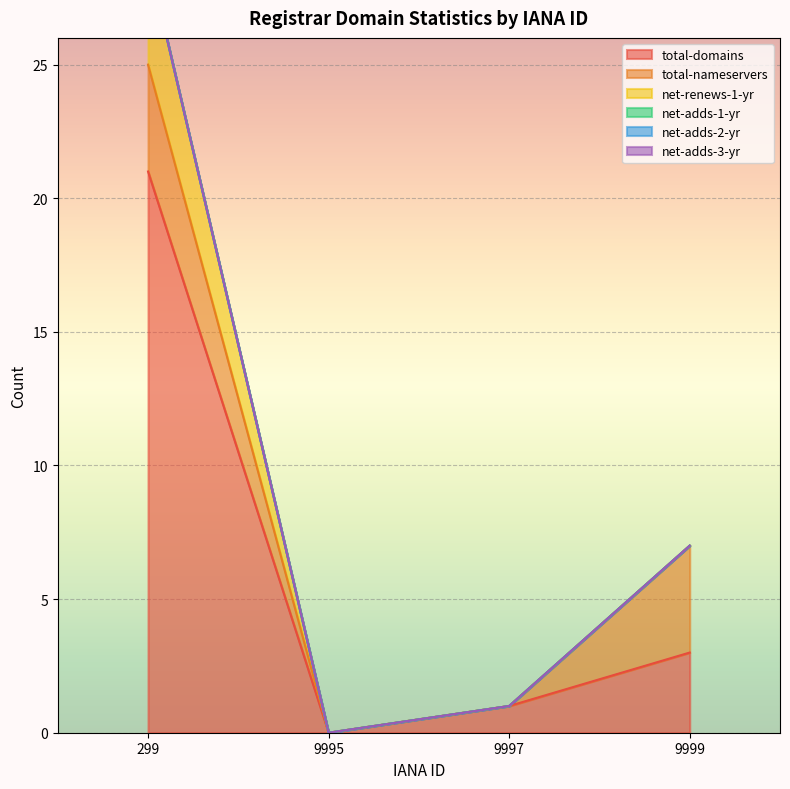

Reading right to left, list all the values displayed in this chart.

total-domains: 3	1	0	21
total-nameservers: 4	0	0	4
net-renews-1-yr: 0	0	0	4
net-adds-1-yr: 0	0	0	0
net-adds-2-yr: 0	0	0	0
net-adds-3-yr: 0	0	0	0